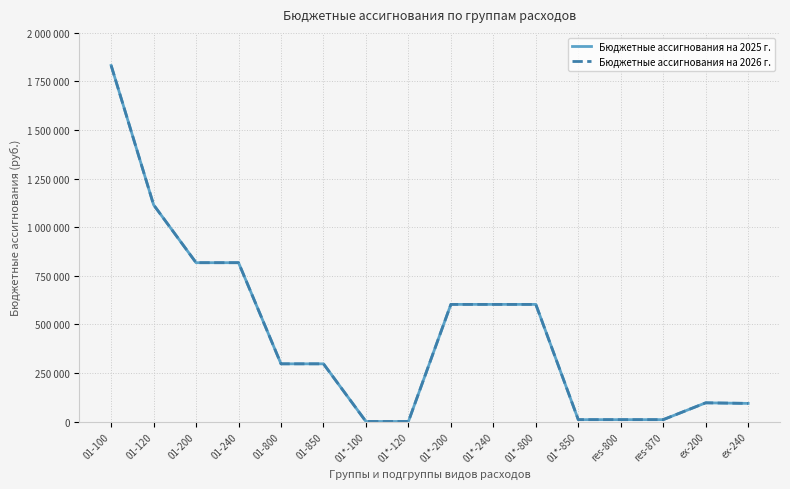

Is this an area chart (filled region under the line)?

No